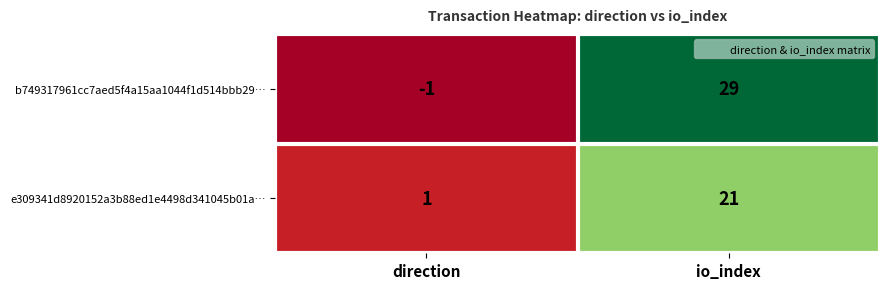

What is the sum of the b749317961cc7aed5f4a15aa1044f1d514bbb29… values at direction and io_index?

28